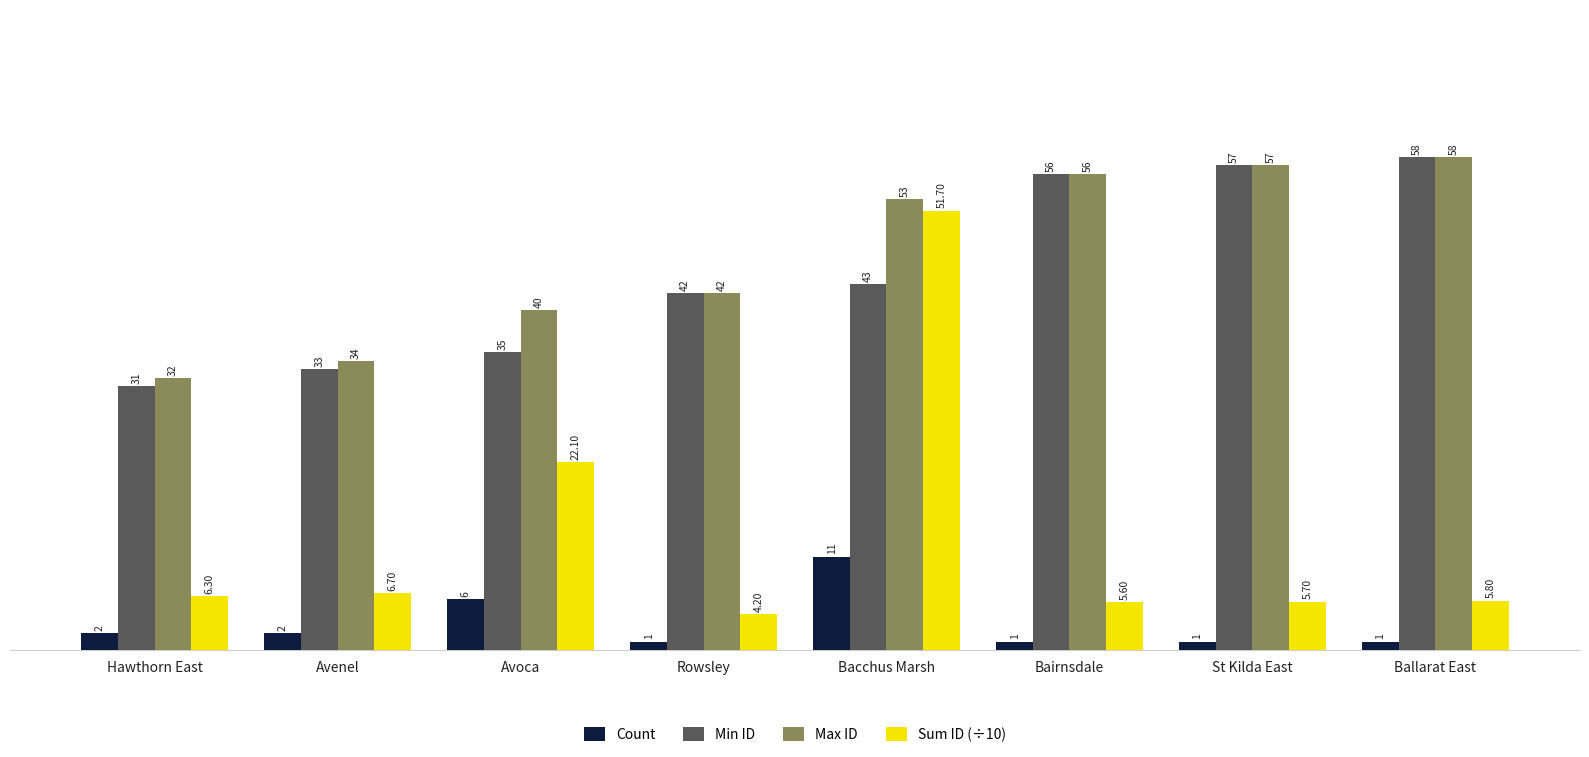

Reading left to right, extract all data points from this chart.

Count: Hawthorn East=2.0	Avenel=2.0	Avoca=6.0	Rowsley=1.0	Bacchus Marsh=11.0	Bairnsdale=1.0	St Kilda East=1.0	Ballarat East=1.0
Min ID: Hawthorn East=31.0	Avenel=33.0	Avoca=35.0	Rowsley=42.0	Bacchus Marsh=43.0	Bairnsdale=56.0	St Kilda East=57.0	Ballarat East=58.0
Max ID: Hawthorn East=32.0	Avenel=34.0	Avoca=40.0	Rowsley=42.0	Bacchus Marsh=53.0	Bairnsdale=56.0	St Kilda East=57.0	Ballarat East=58.0
Sum ID (÷10): Hawthorn East=6.3	Avenel=6.7	Avoca=22.1	Rowsley=4.2	Bacchus Marsh=51.7	Bairnsdale=5.6	St Kilda East=5.7	Ballarat East=5.8